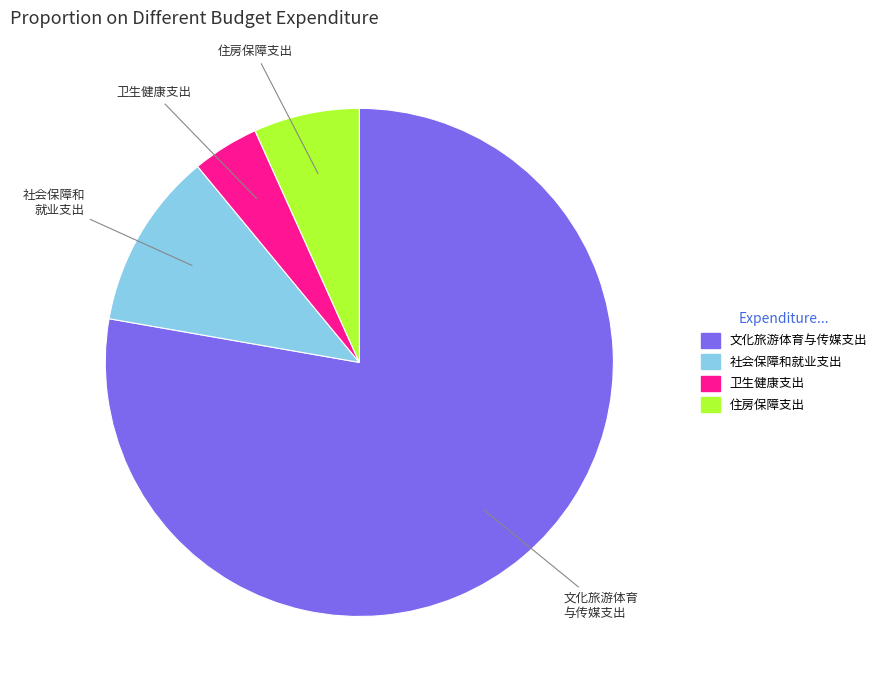

How many segments does this pie chart have?

4